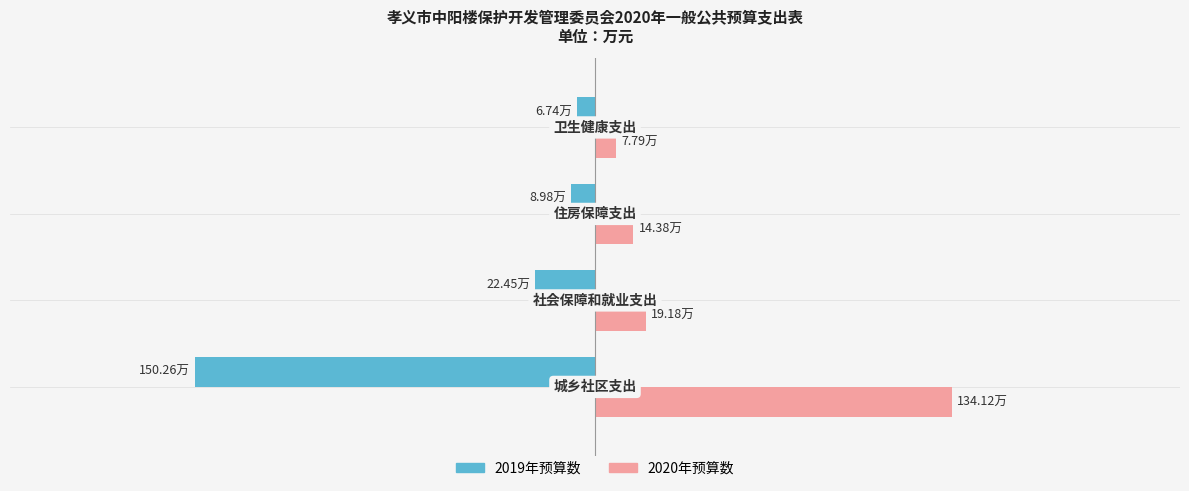

What are all the series names shown in the legend?

2019年预算数, 2020年预算数